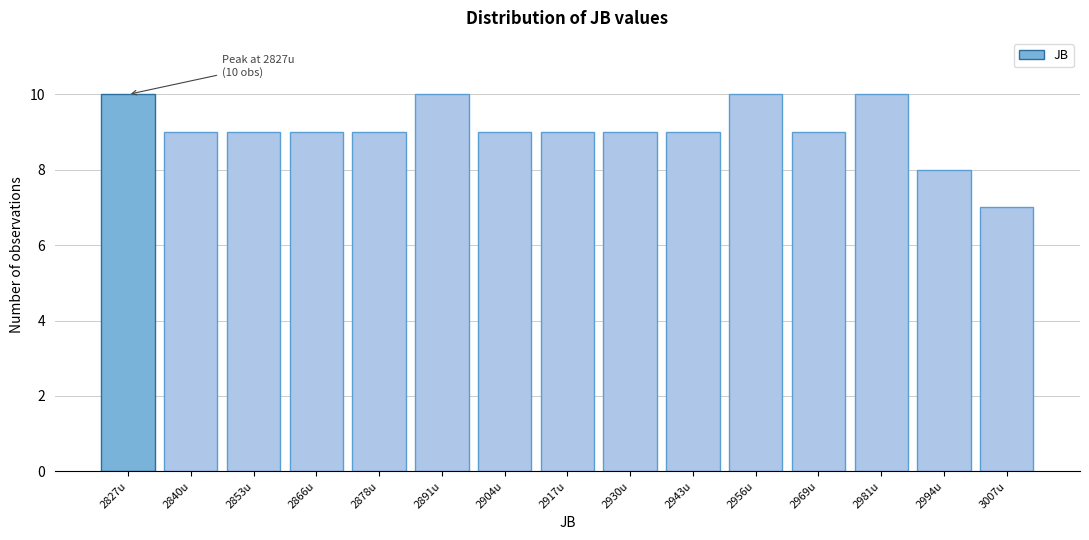

Reading right to left, list all the values displayed in this chart.

7	8	10	9	10	9	9	9	9	10	9	9	9	9	10